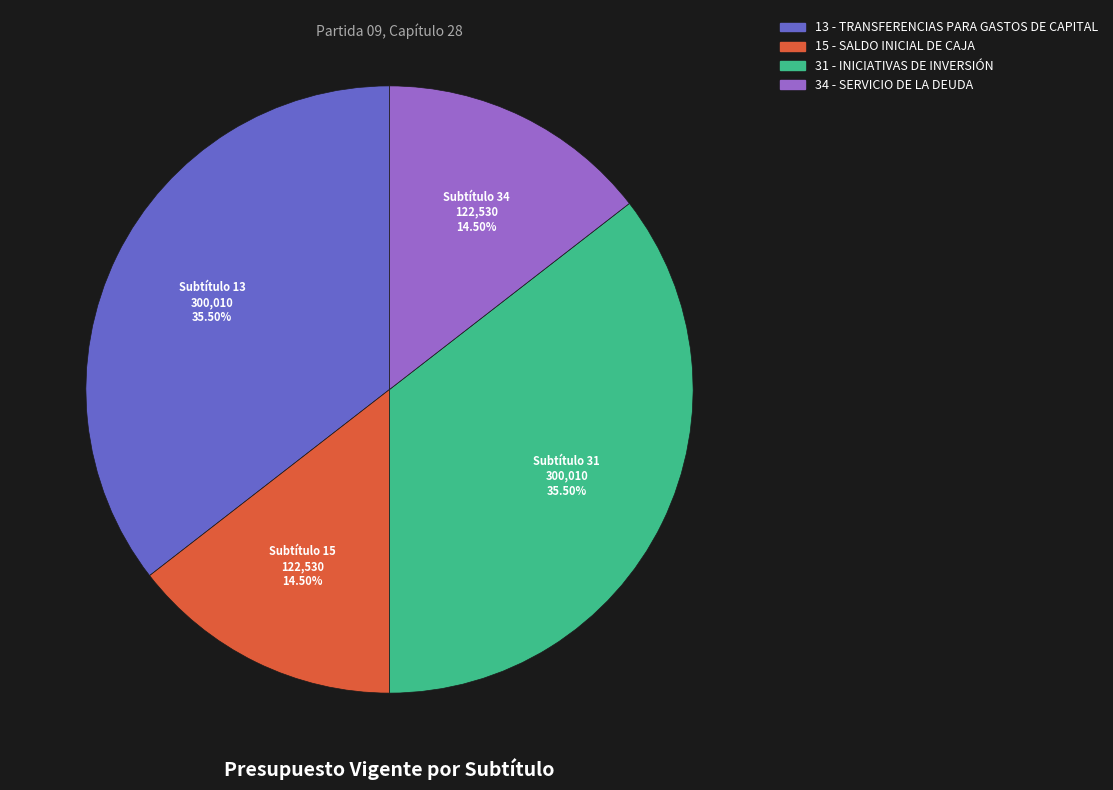

Between 15 - SALDO INICIAL DE CAJA and 31 - INICIATIVAS DE INVERSIÓN, which is larger?

31 - INICIATIVAS DE INVERSIÓN